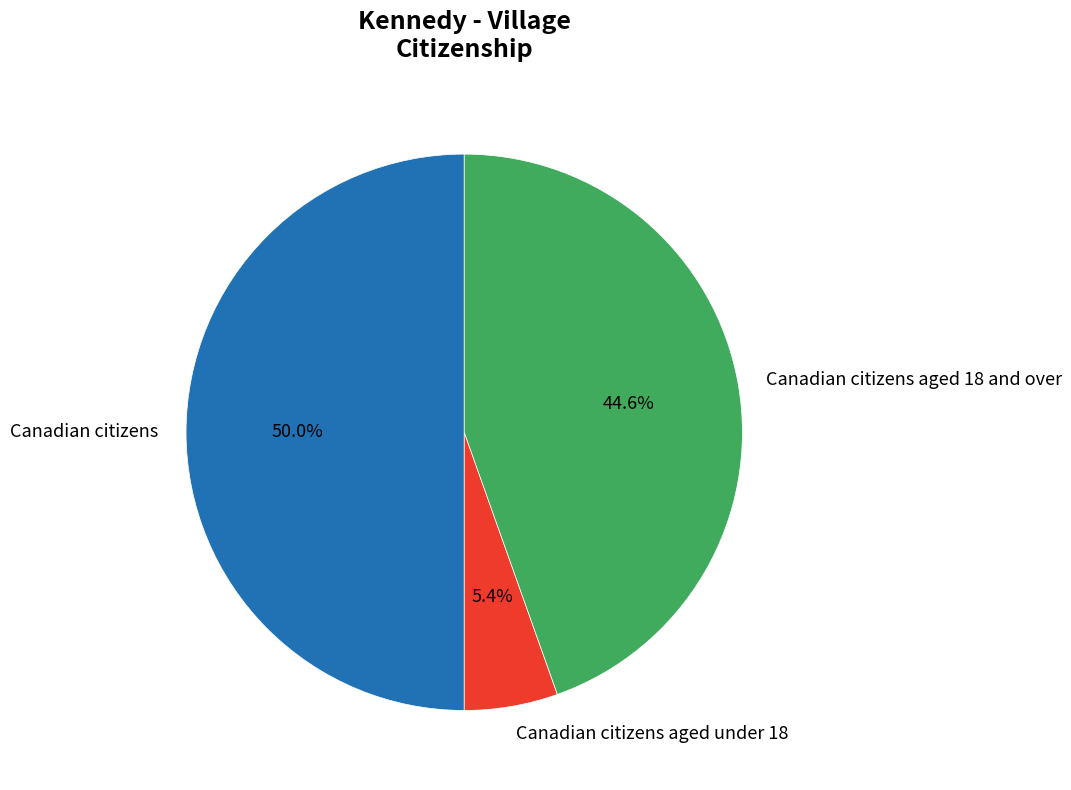

How many segments does this pie chart have?

3